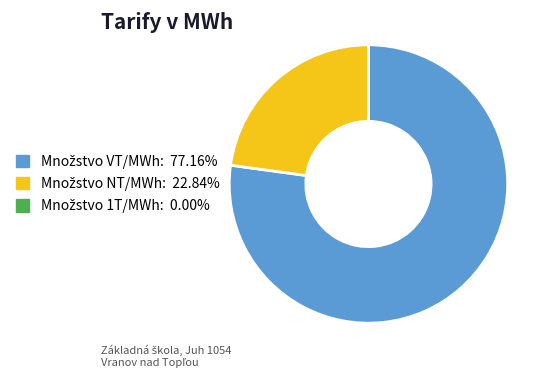

Is there any slice that represents more than half of the pie?

Yes